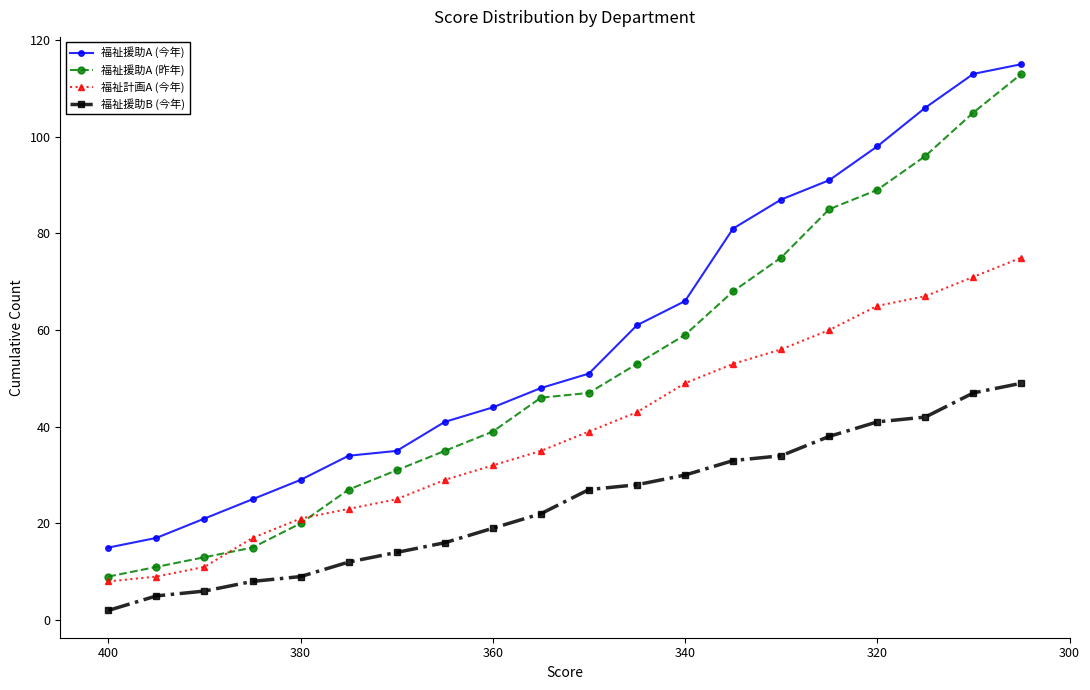

What is the highest value of the 福祉計画A (今年) series?

75